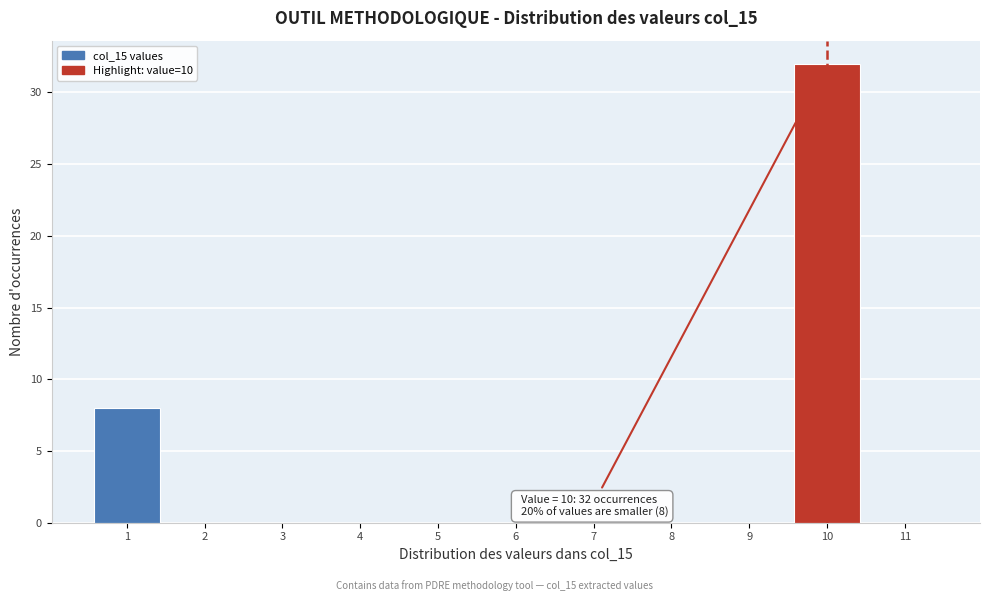

Over which range of the x-axis is the bar tallest?

9.5 to 10.5